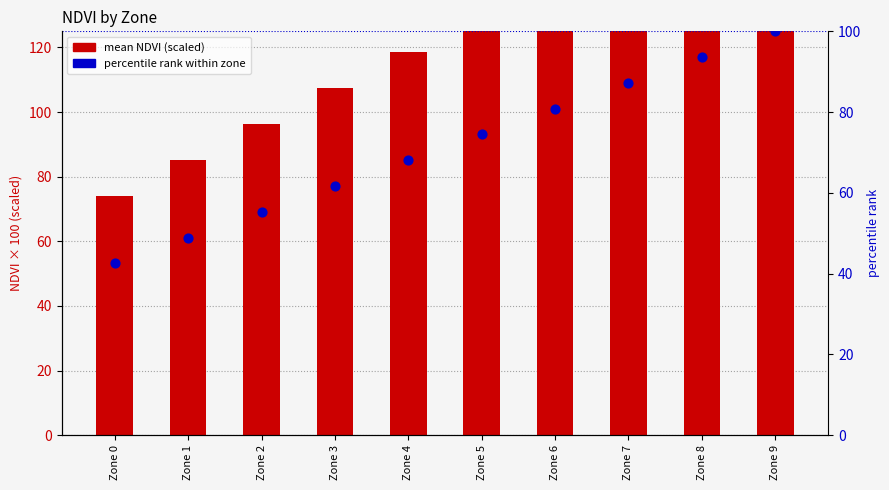

What is the total value across all series at Zone 9?

274.2